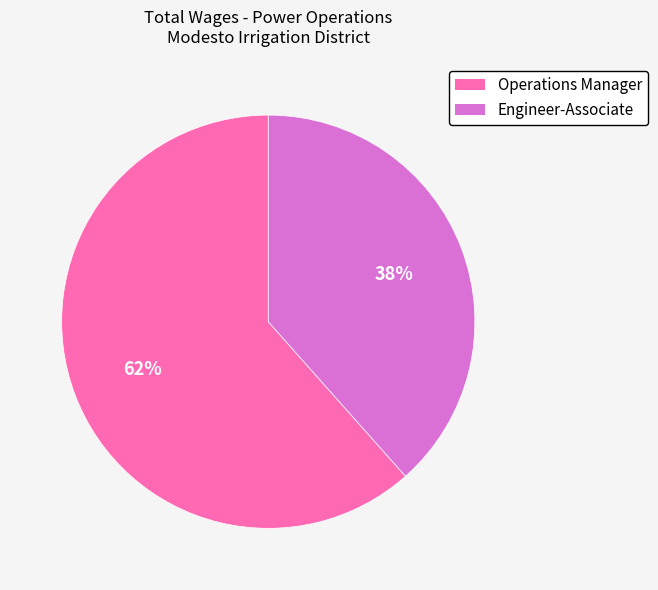

Is it true that Engineer-Associate is 48% of the pie?

False